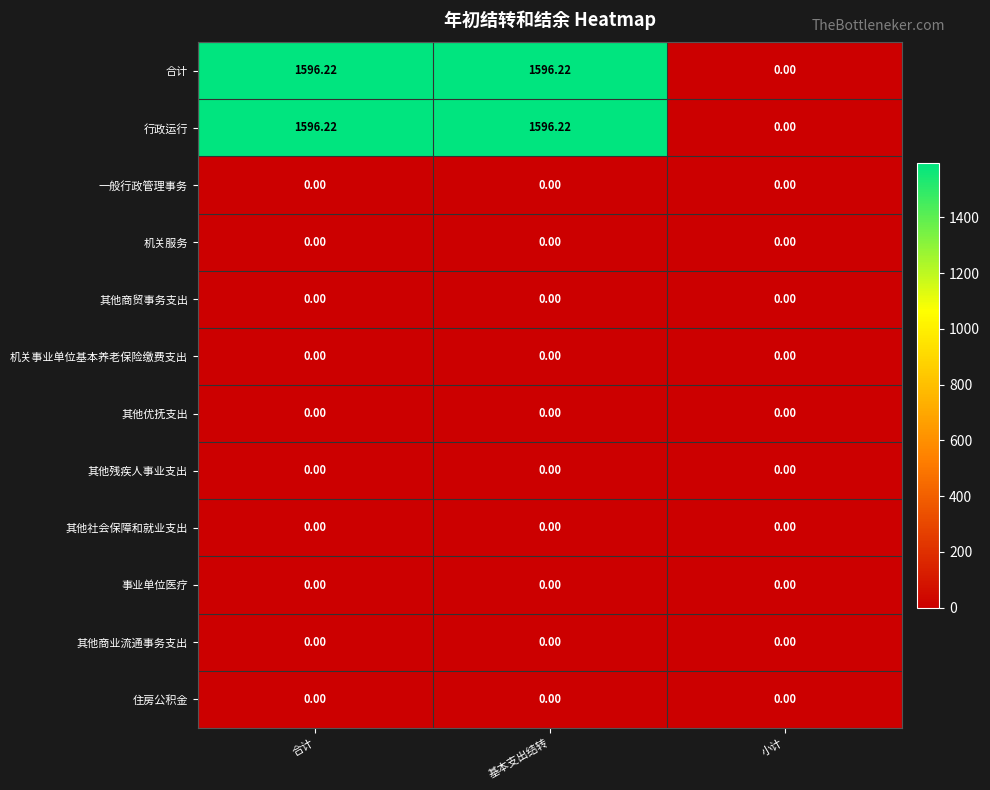

How many categories are shown in the chart?

3